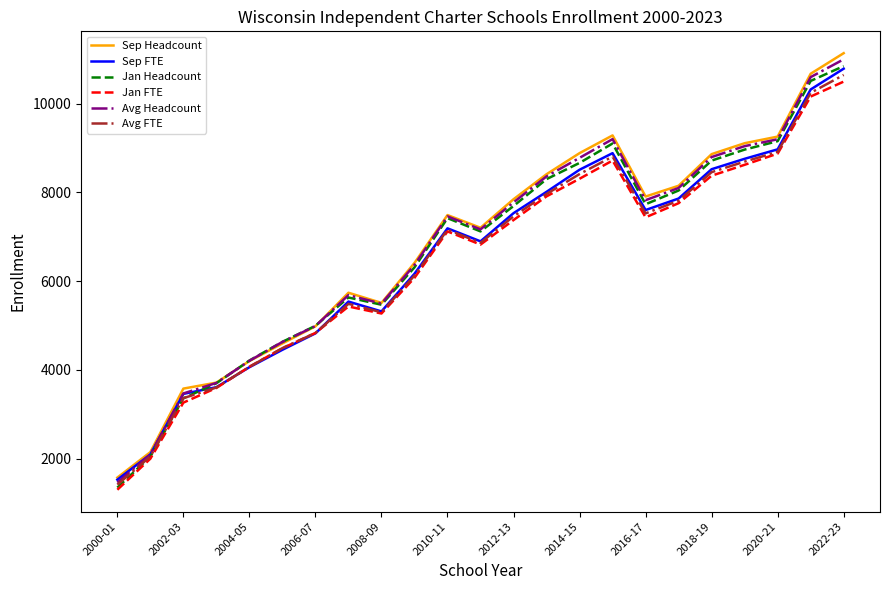

What is the maximum value shown in the chart?

11138.0